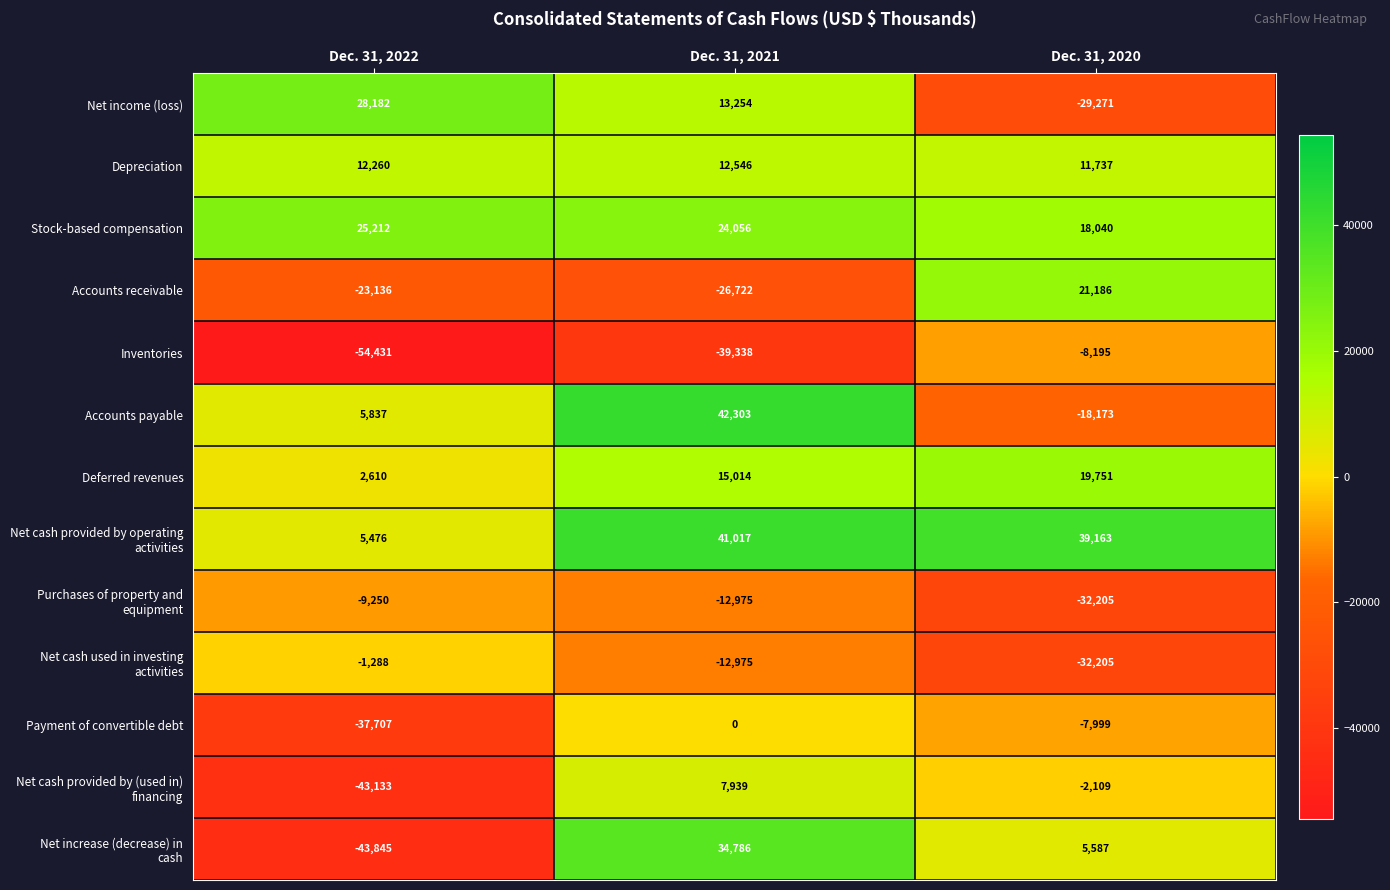

List the labels in order of Deferred revenues value, largest first.

Dec. 31, 2020, Dec. 31, 2021, Dec. 31, 2022